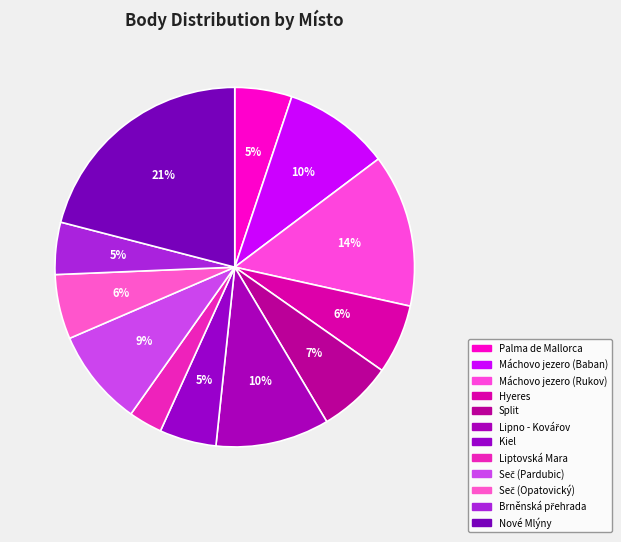

Which category has the smallest portion of the pie?

Liptovská Mara